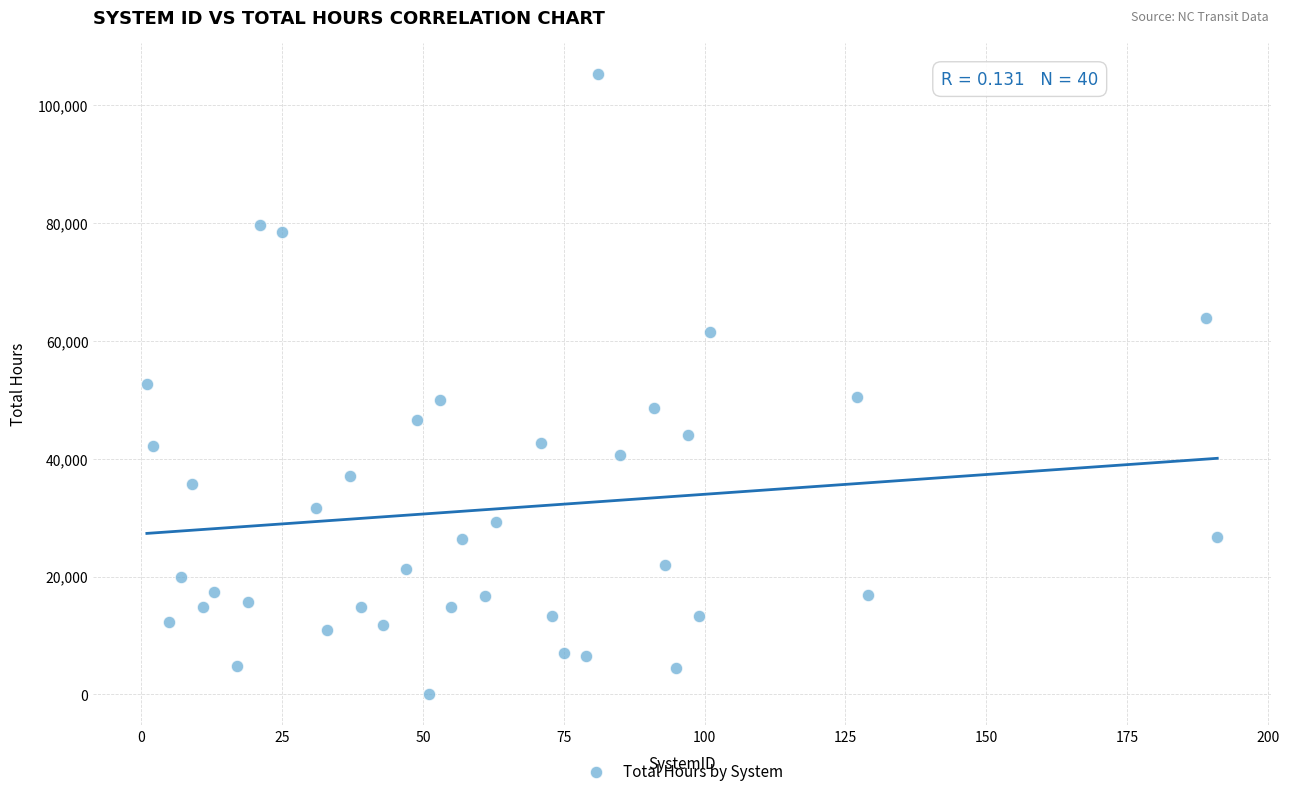

What is the range of X values (max minus min)?

190